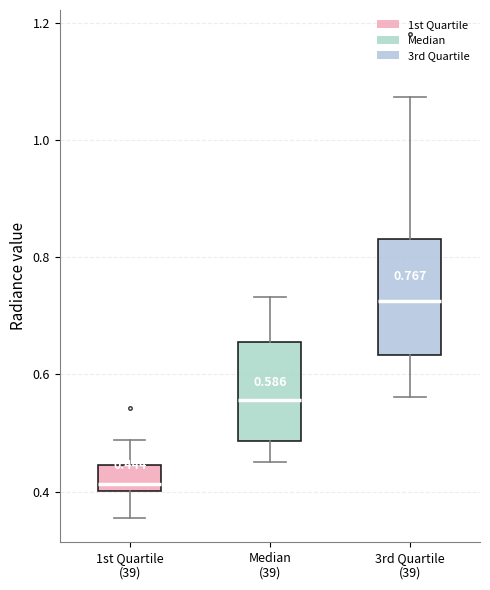

Comparing the boxes themselves (not the whiskers), which one is the tallest?

3rd Quartile (39)